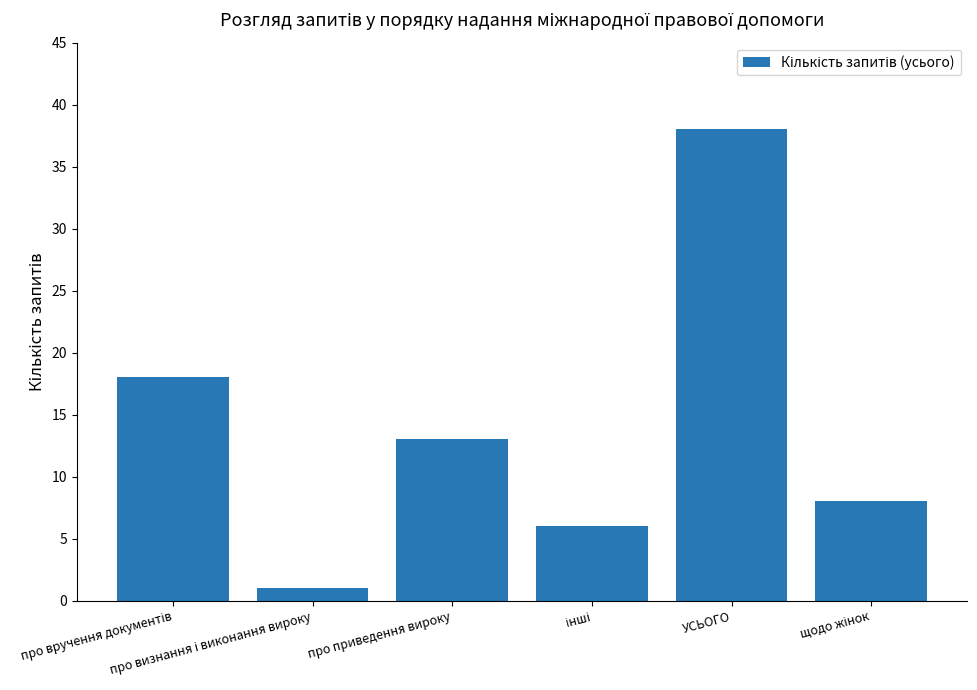

What is the value of the 2nd bar from the left?

1